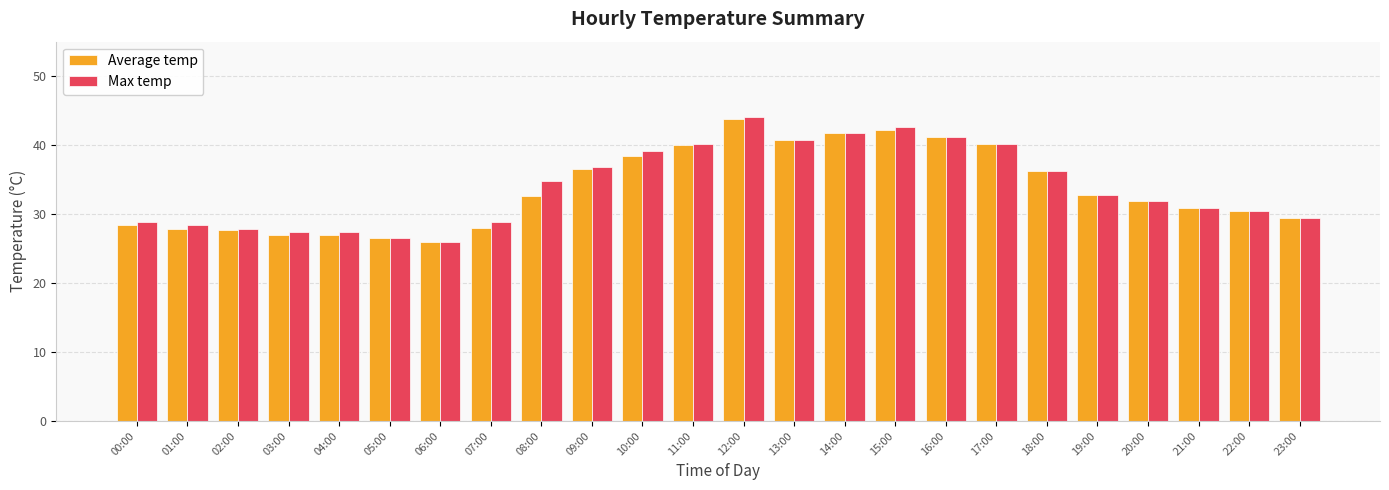

Count the number of categories in the chart.

24